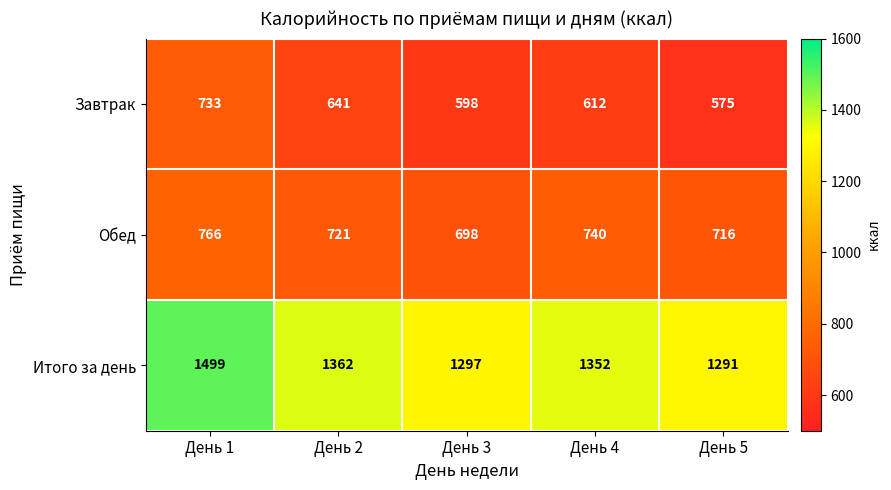

Which series changed the most between День 3 and День 5?

Завтрак